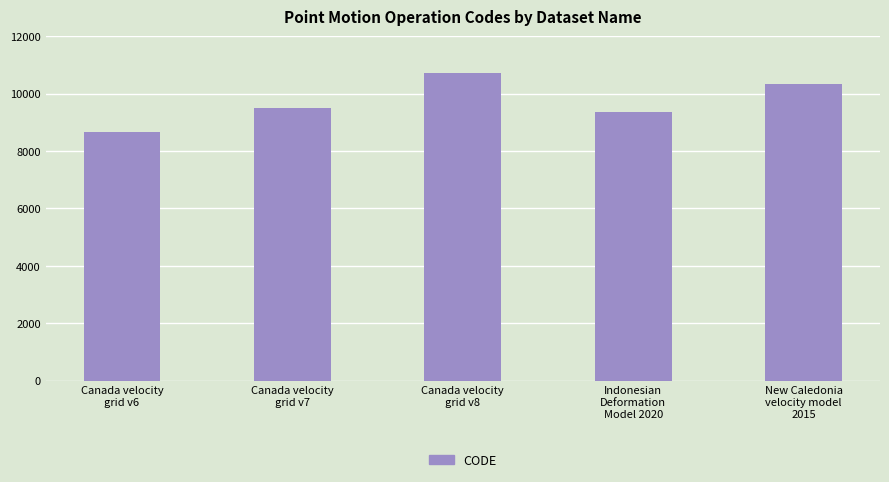

The chart shows a value of 2394 at Canada velocity
grid v8. True or false?

False